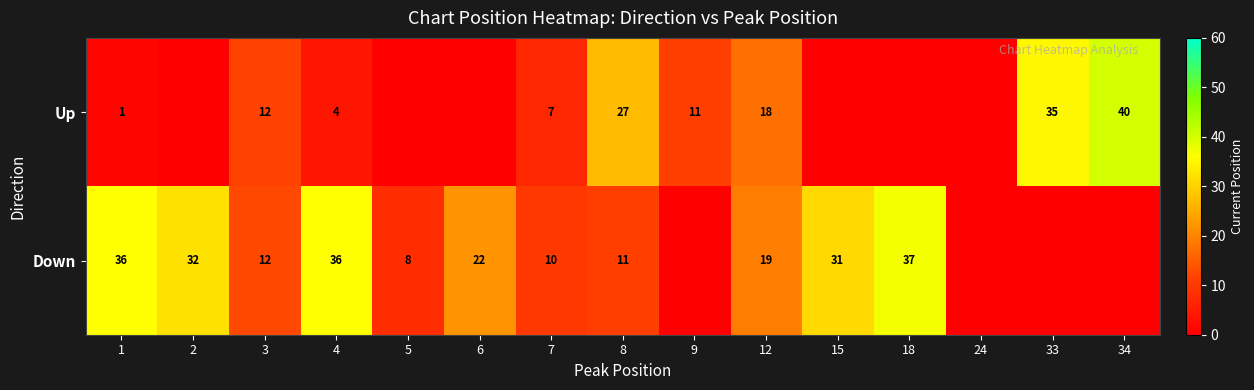

What is the difference between the Up values at 9 and 33?

24